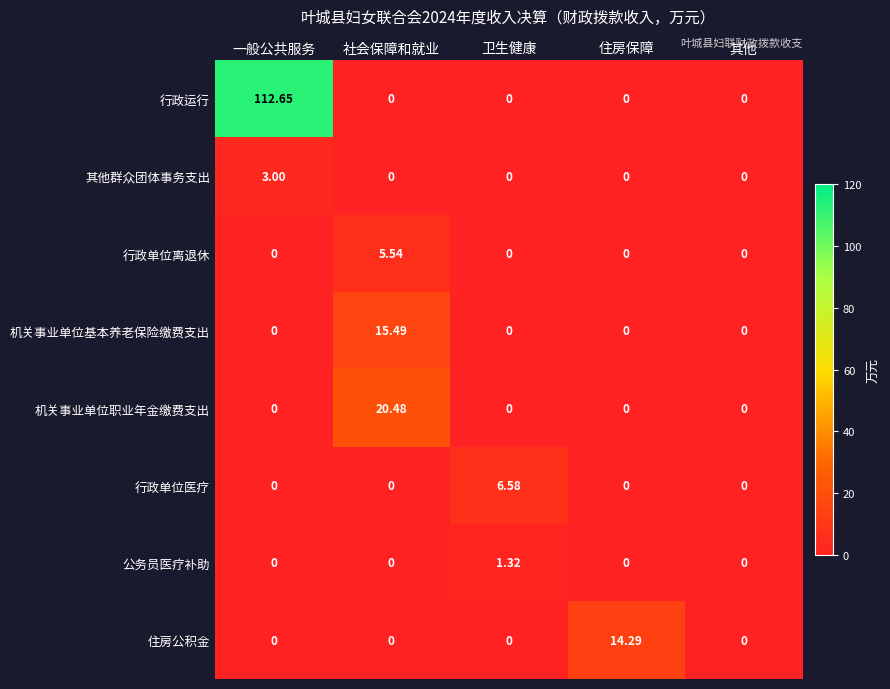

Which label corresponds to the largest value in the chart?

一般公共服务